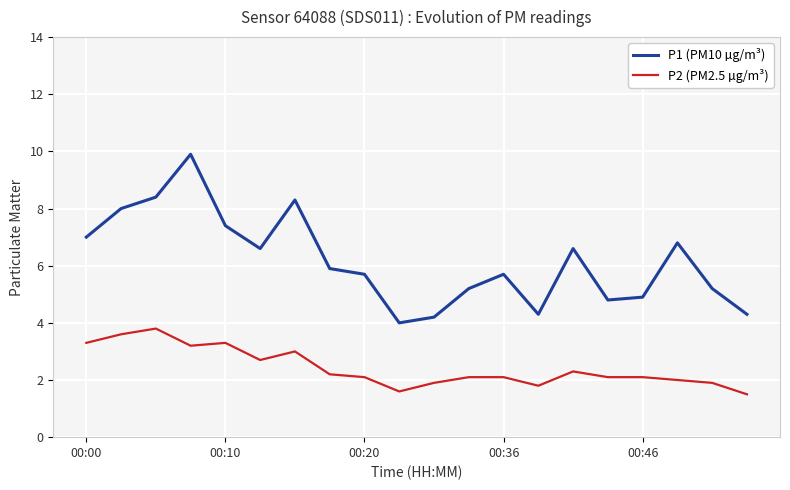

How many lines are shown in the chart?

2